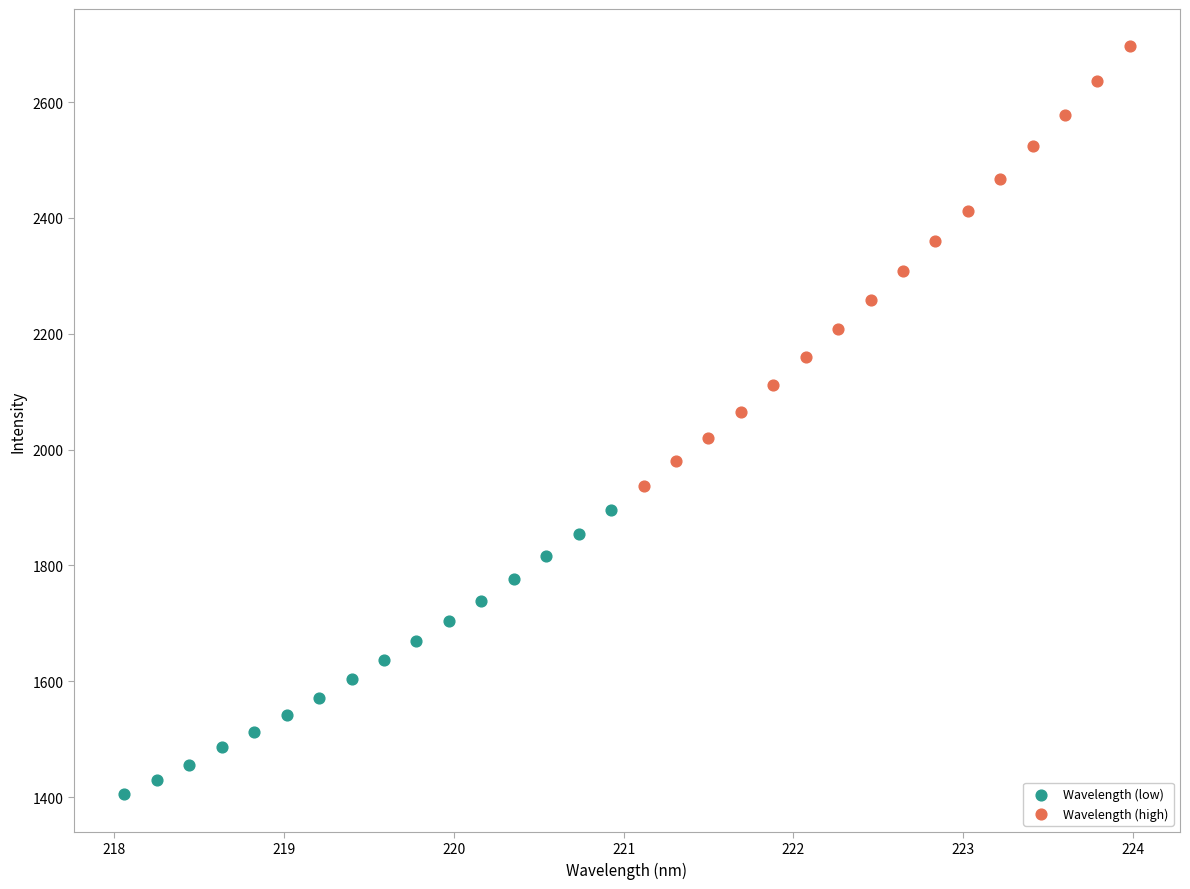

What are all the series names shown in the legend?

Wavelength (low), Wavelength (high)